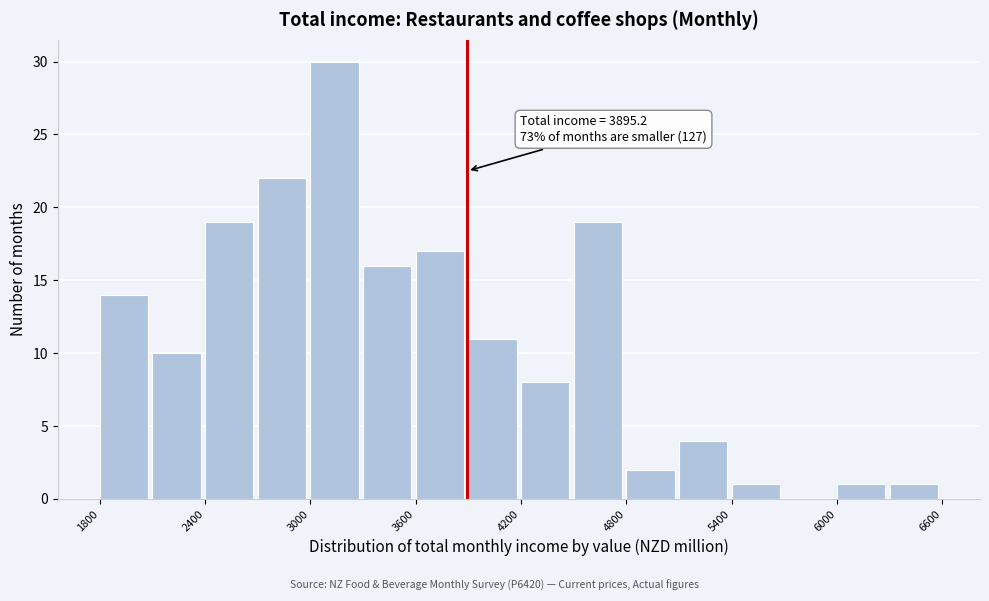

Around what value on the x-axis is the tallest bar? Give the approximate position of its centre, as read against the axis.

3100